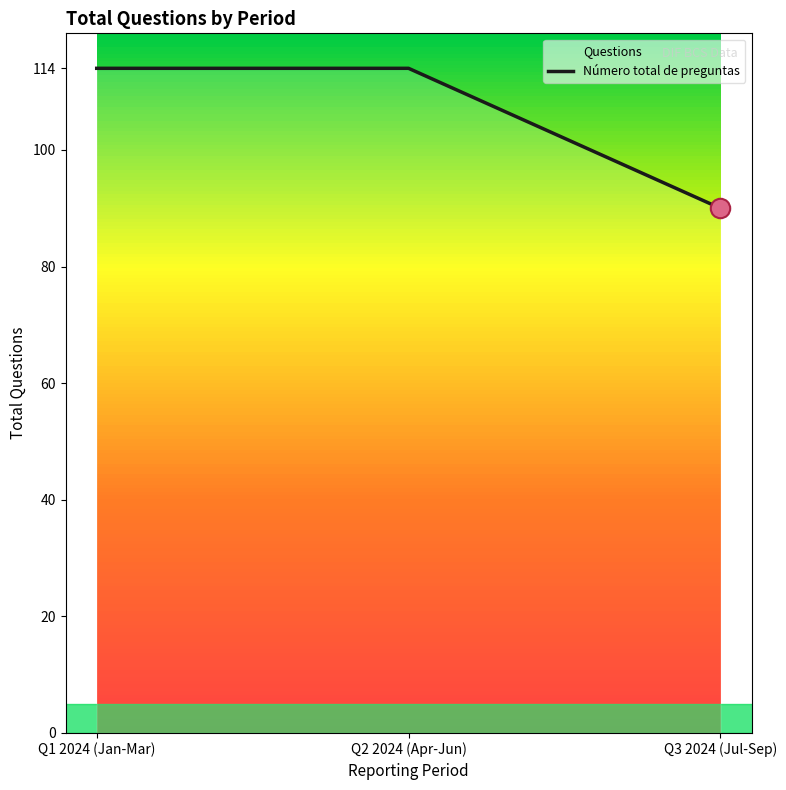

What is the change in value from Q2 2024 (Apr-Jun) to Q3 2024 (Jul-Sep)?

-24